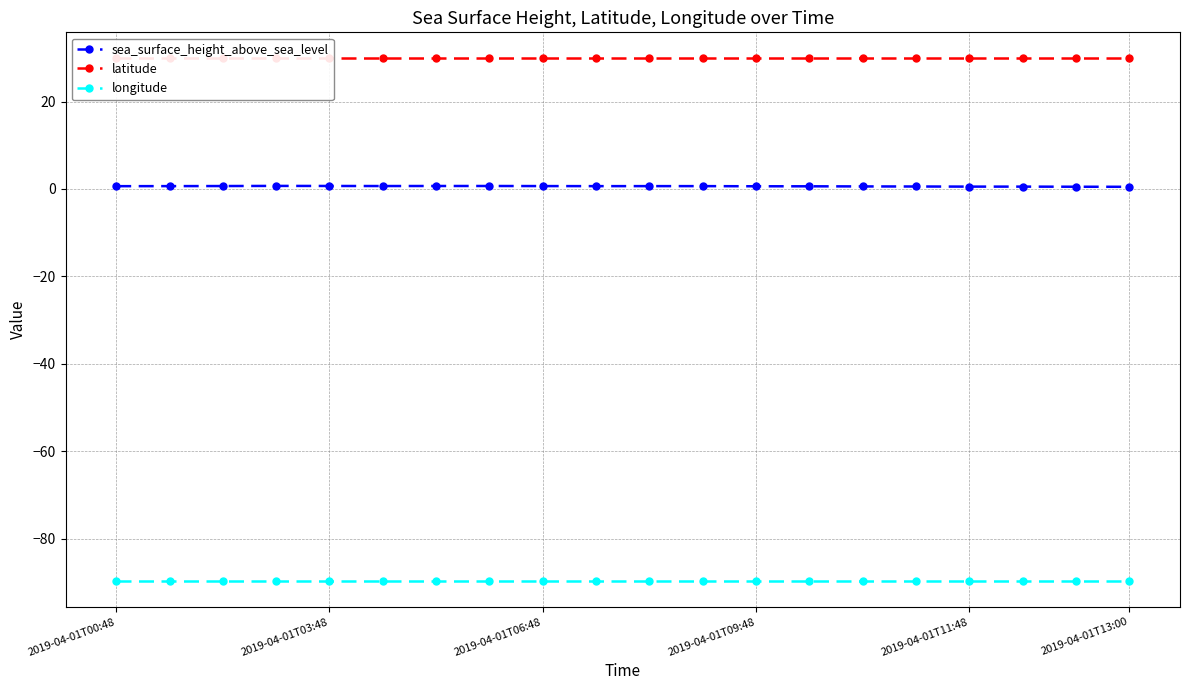

True or false: latitude and sea_surface_height_above_sea_level cross at least once.

False